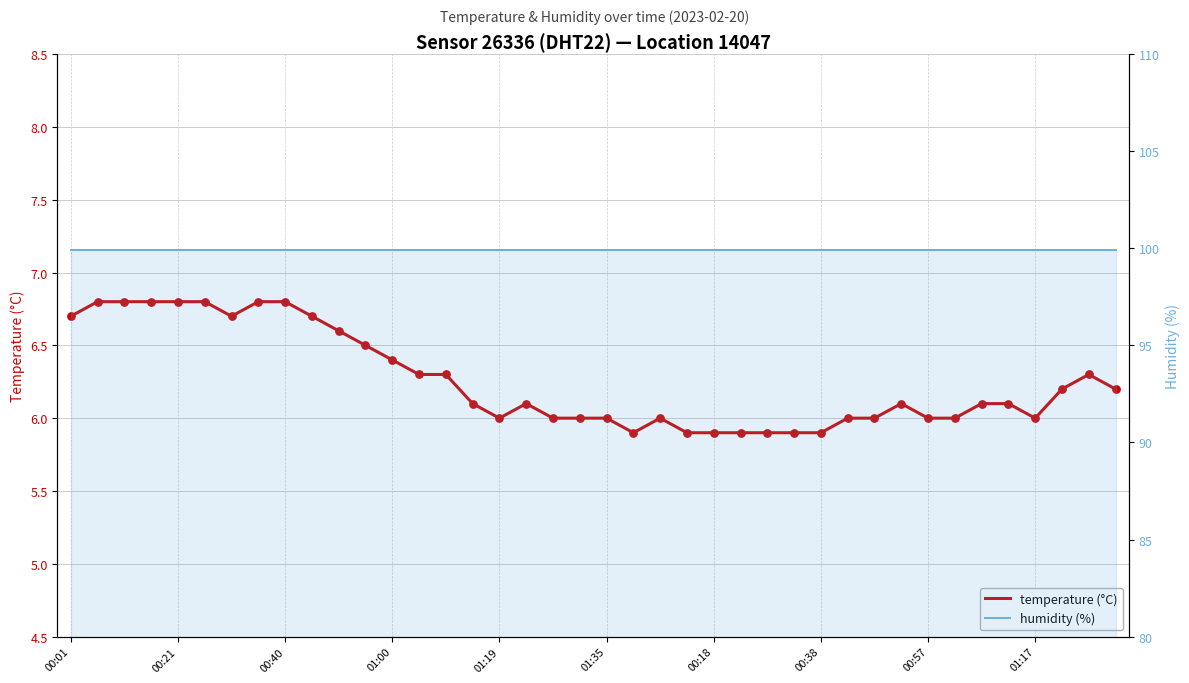

Which series contains the highest Y value?

humidity